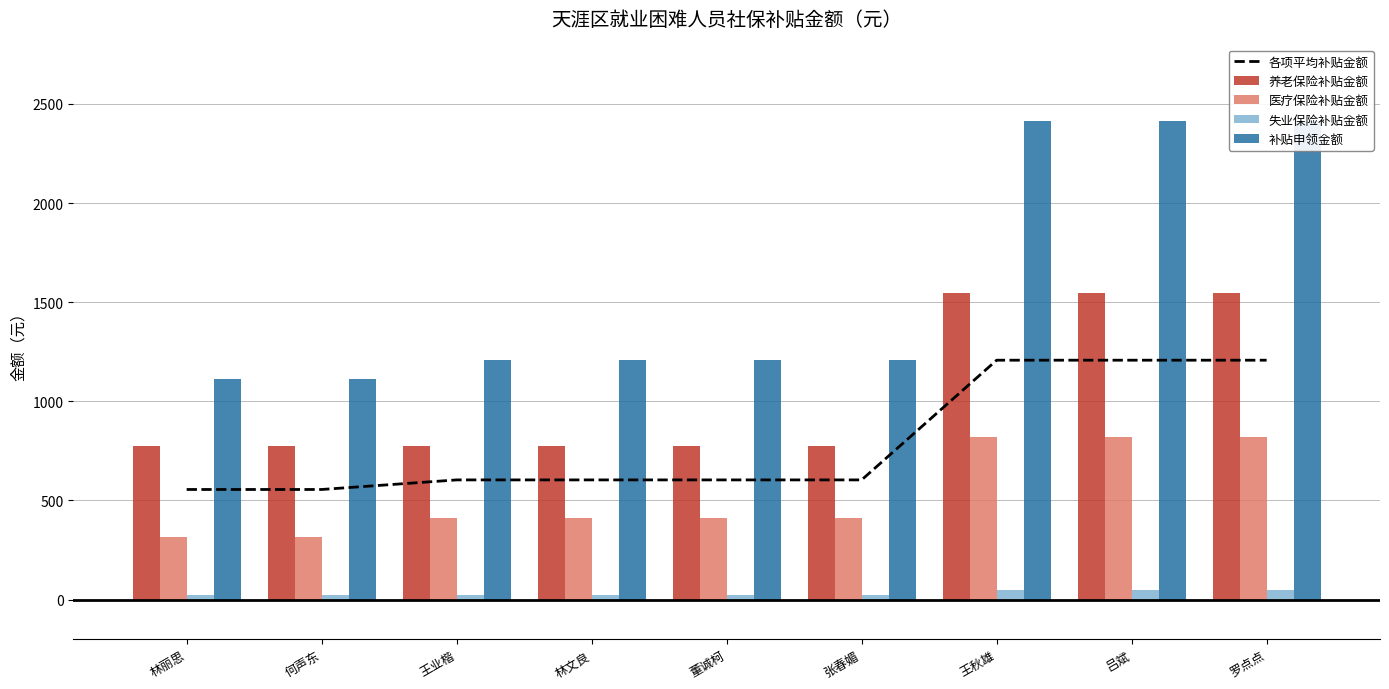

At which category is the sum across all series the highest?

王秋雄